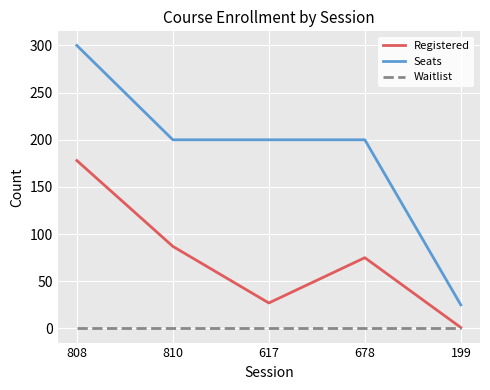

What is the sum of the Registered values at 678 and 199?

76